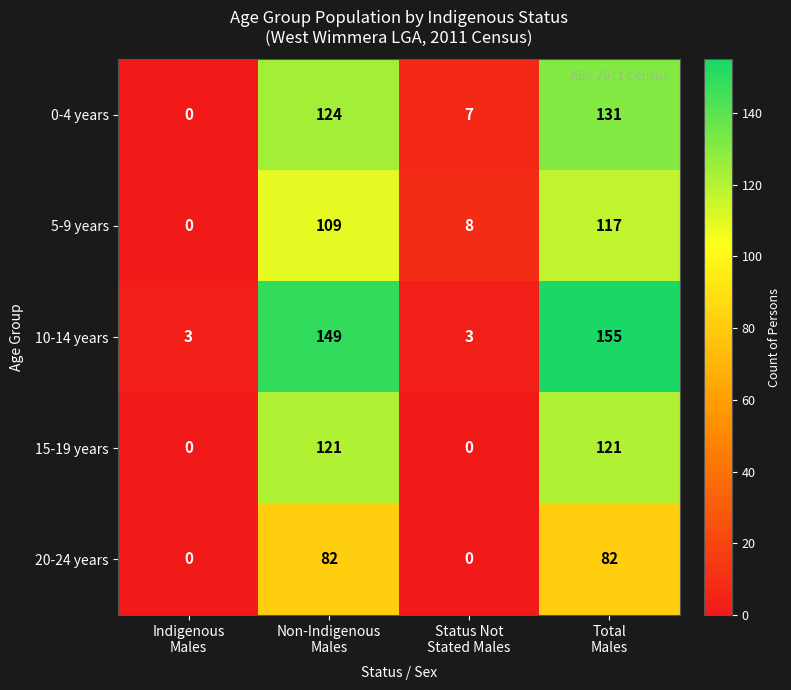

What is the average value of the 10-14 years series?

78